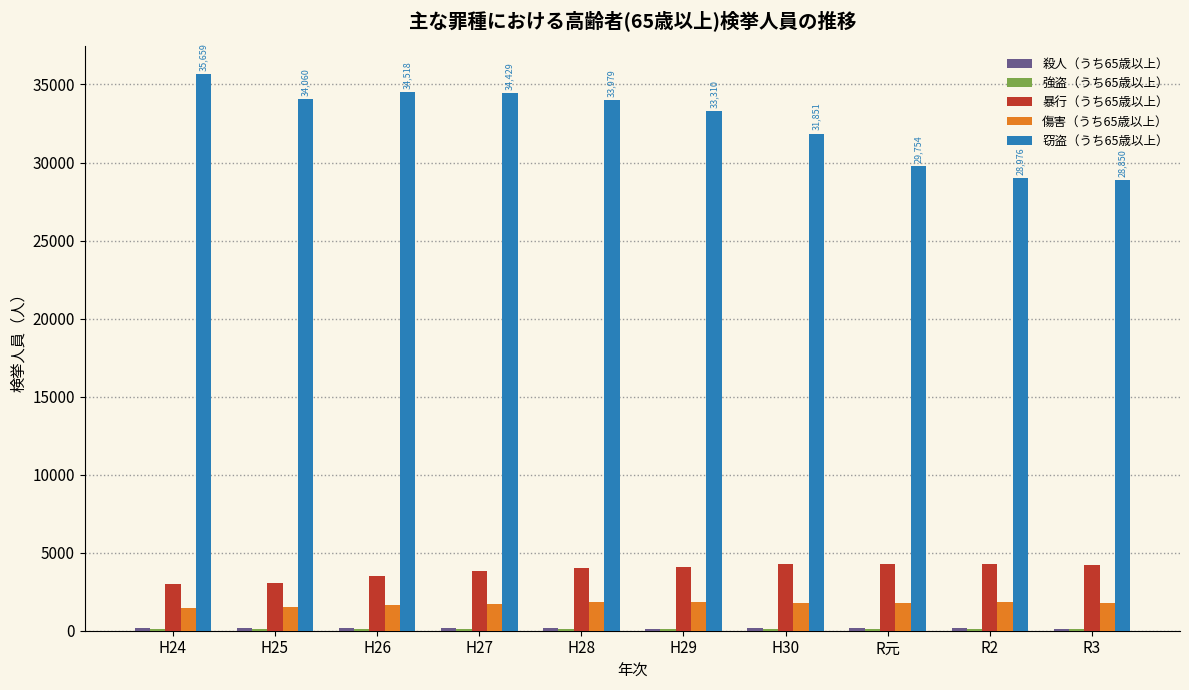

Which series has the largest range (max minus min)?

窃盗（うち65歳以上）